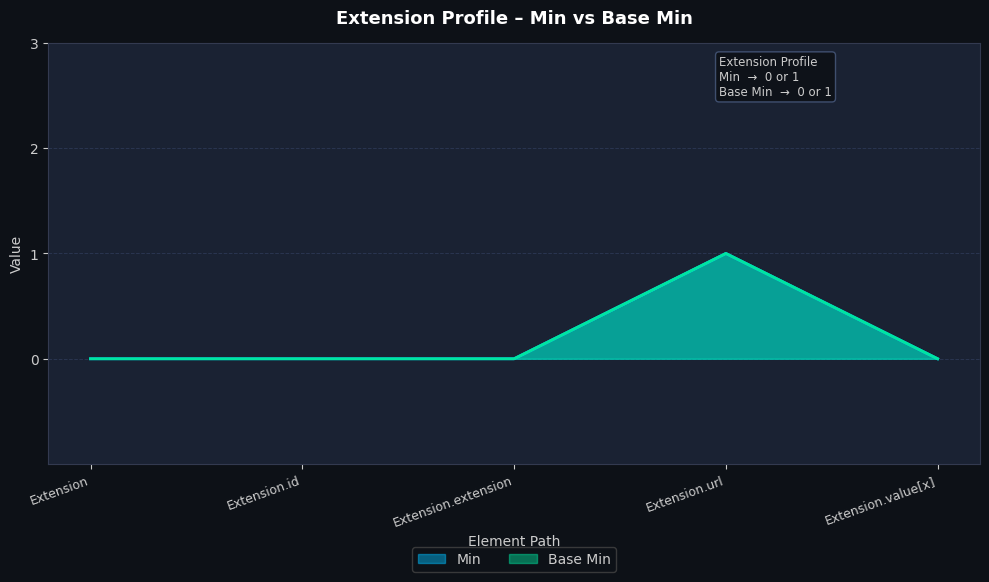

Which series has the widest spread of values?

Min